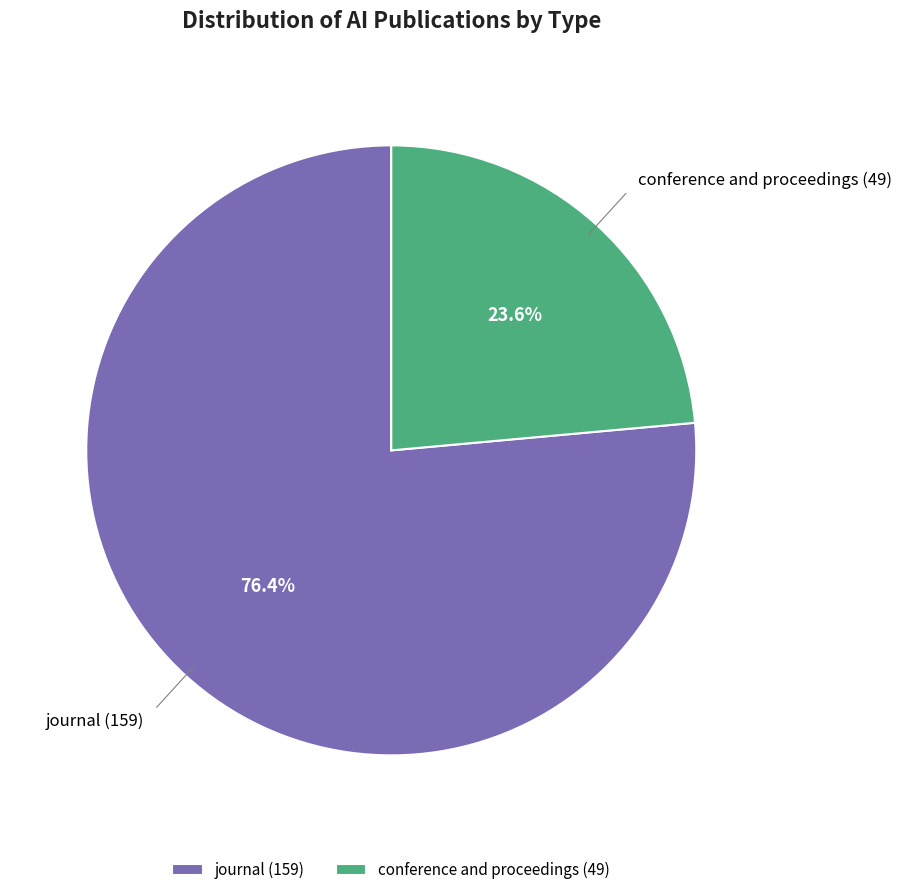

The journal slice represents 76% of the pie. True or false?

True